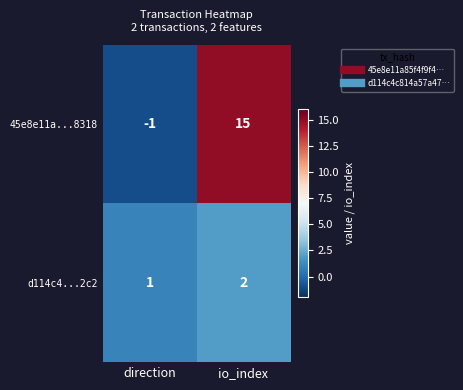

Which series changed the most between direction and io_index?

45e8e11a...8318